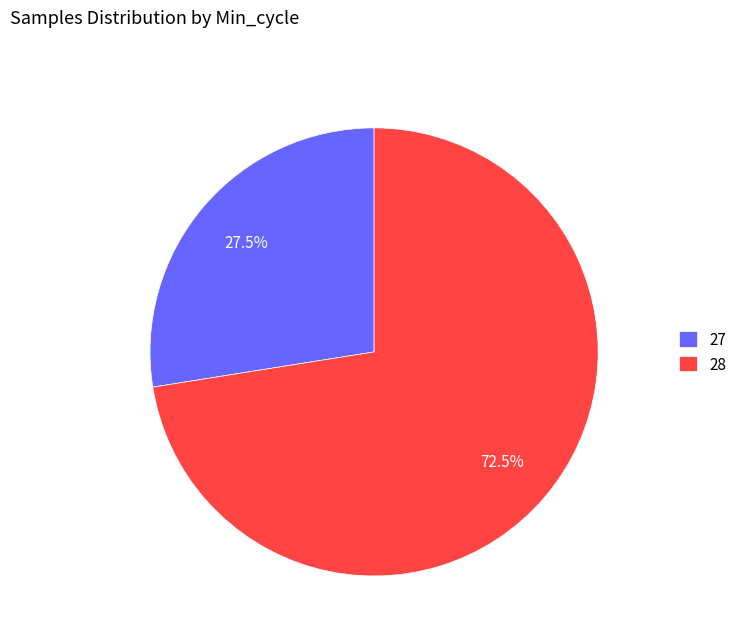

How many slices are in this pie chart?

2